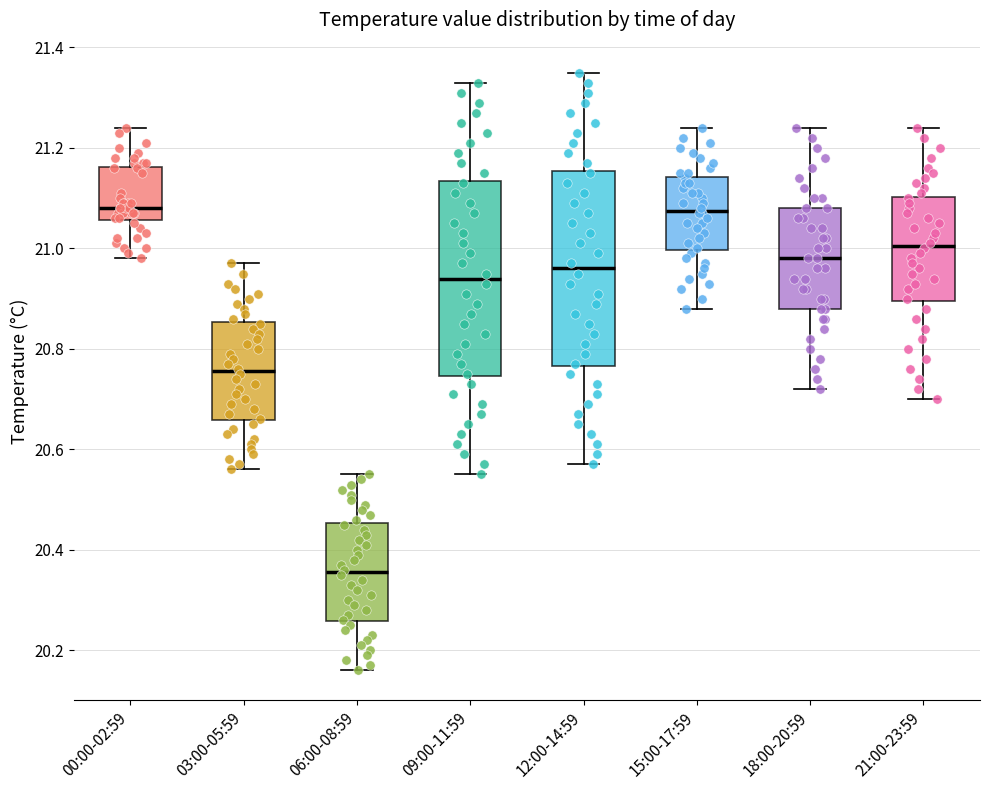

Reading left to right, transcribe this box plot: for each box, give where its median line is, the range the box spans, and where its two whiskers end, as read against the y-axis. The values are not printed on the chart, so give them approximately, as read against the axis.

00:00-02:59: median 21.08, box 21.06 to 21.16, whiskers 20.98 to 21.24
03:00-05:59: median 20.76, box 20.66 to 20.86, whiskers 20.56 to 20.98
06:00-08:59: median 20.36, box 20.26 to 20.46, whiskers 20.16 to 20.56
09:00-11:59: median 20.94, box 20.74 to 21.14, whiskers 20.56 to 21.34
12:00-14:59: median 20.96, box 20.76 to 21.16, whiskers 20.58 to 21.36
15:00-17:59: median 21.08, box 21.00 to 21.14, whiskers 20.88 to 21.24
18:00-20:59: median 20.98, box 20.88 to 21.08, whiskers 20.72 to 21.24
21:00-23:59: median 21.00, box 20.90 to 21.10, whiskers 20.70 to 21.24